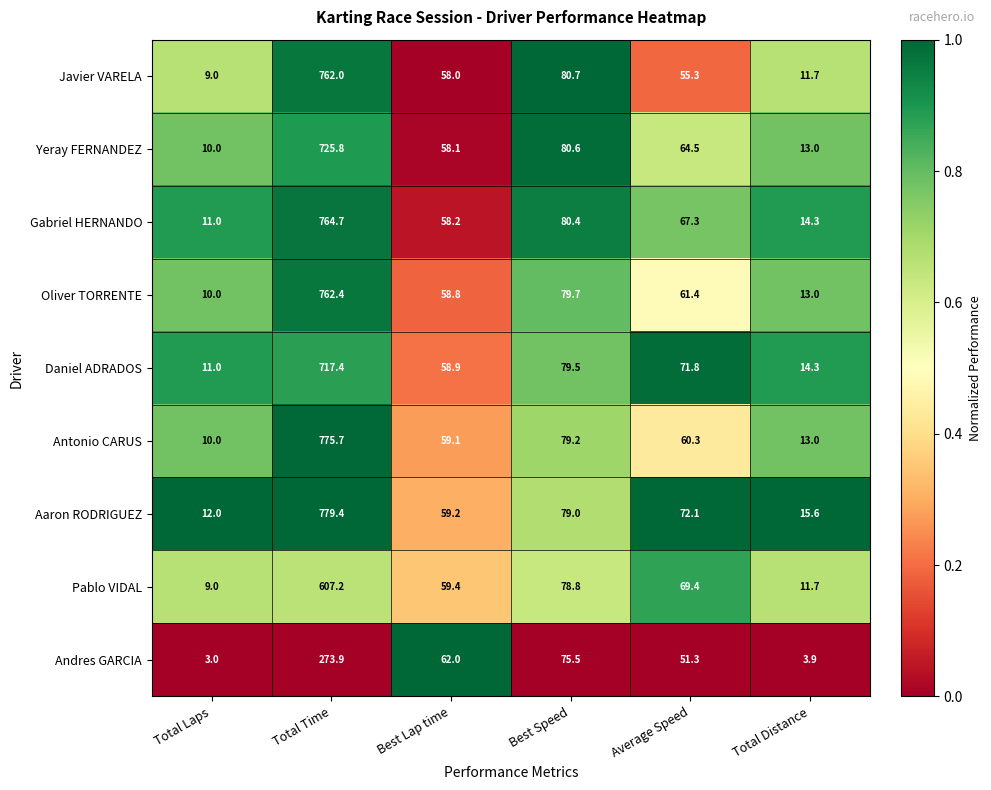

At which category is the sum across all series the highest?

Total Time